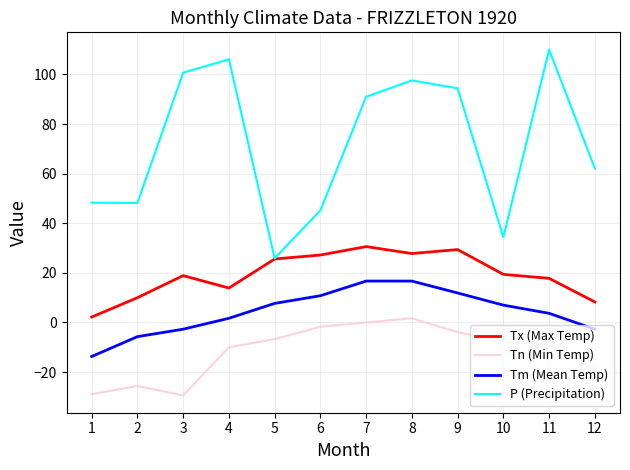

Where is P (Precipitation) nearest to the value 67?

12